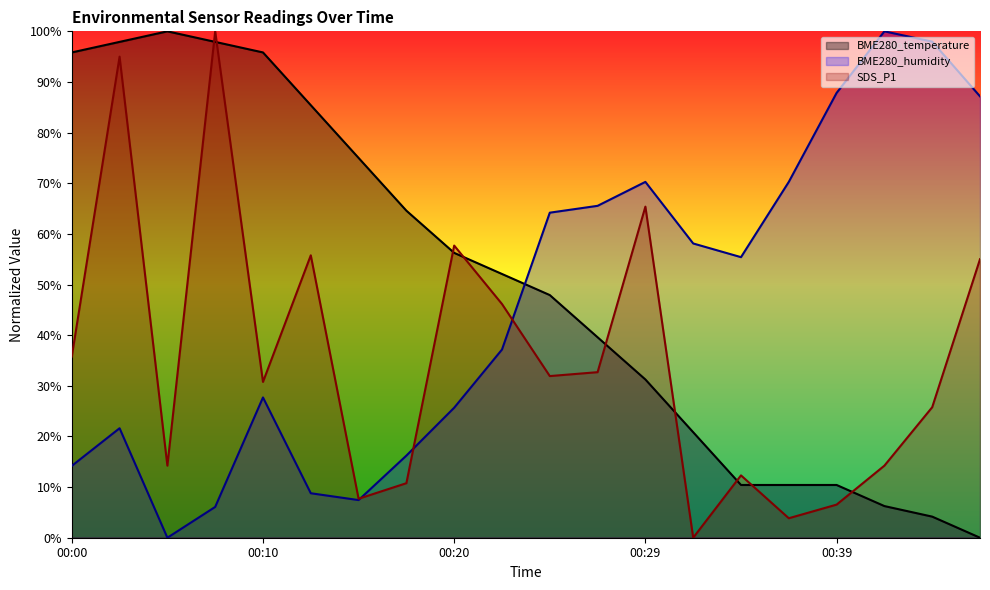

Where does the BME280_temperature series first go above 52?

00:00